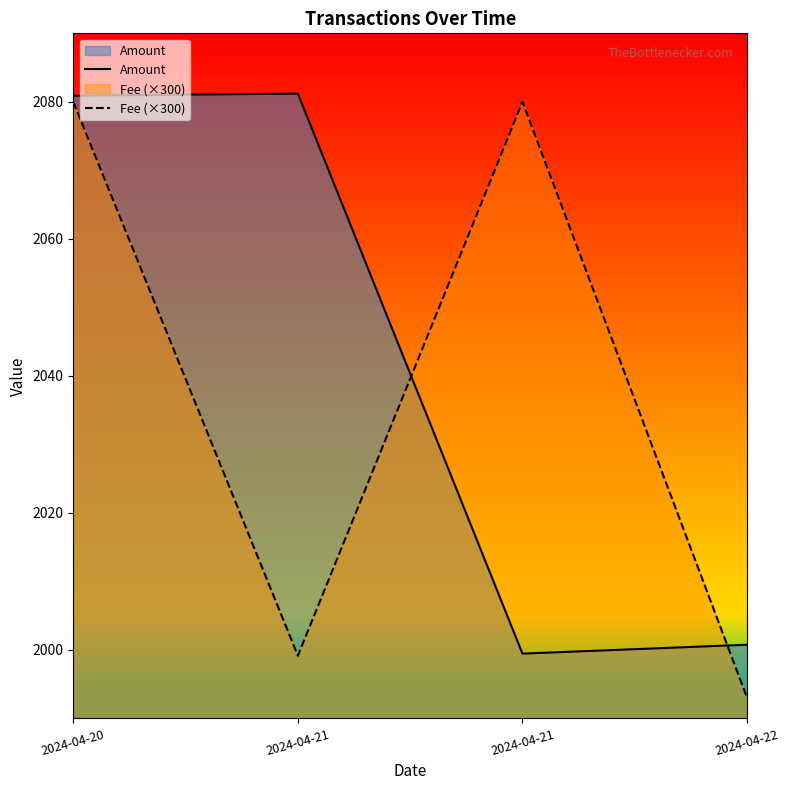

Is the value of Fee (×300) at 2024-04-20 greater than the value of Amount at 2024-04-22?

Yes